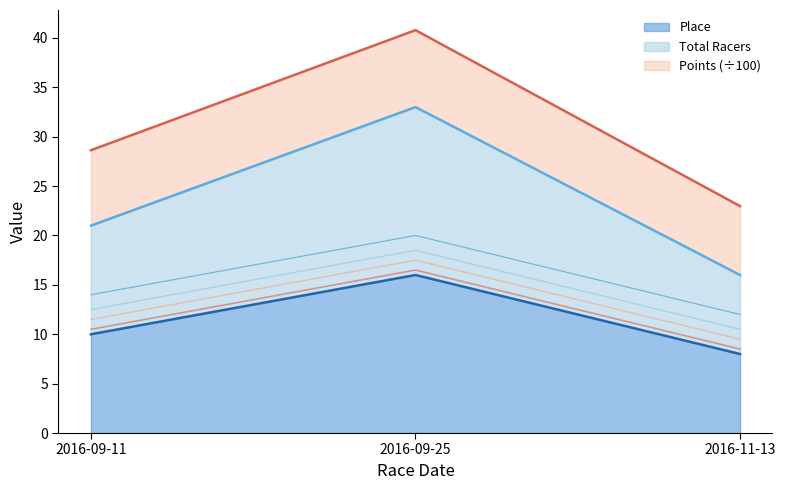

What is the minimum value for Place?

8